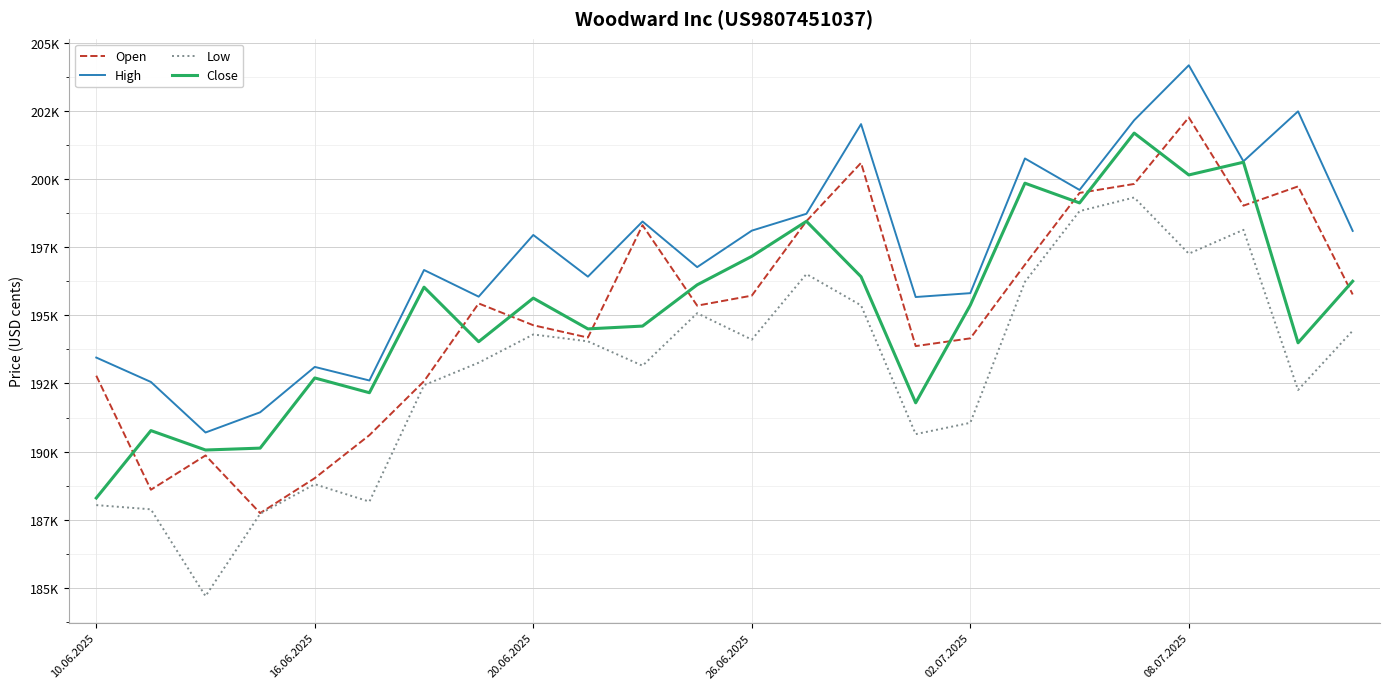

Does the chart display data point markers on the line(s)?

No